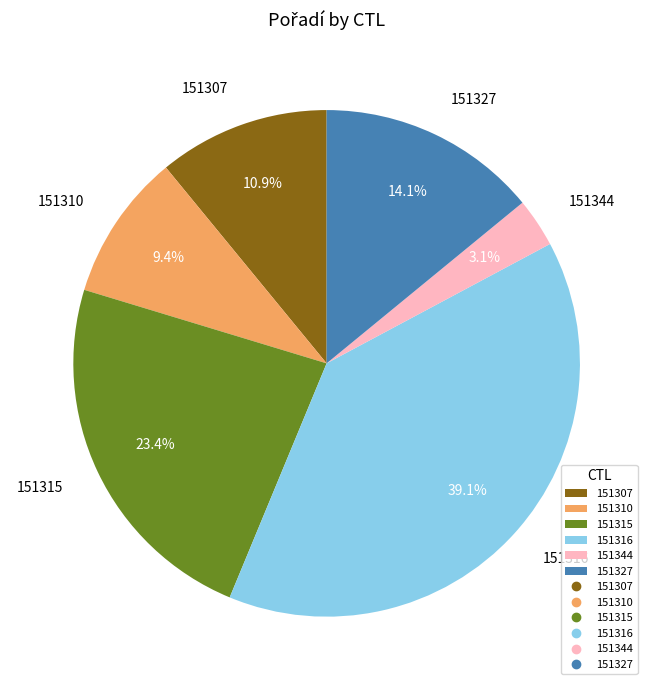

Is 151307 the majority of the pie?

No